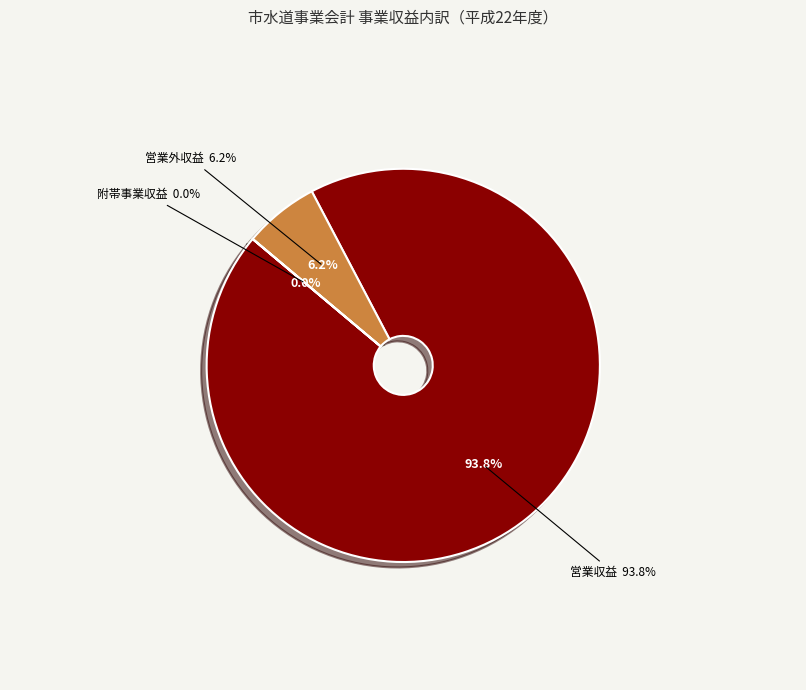

How much of the chart is everything except 営業収益?

6.2%